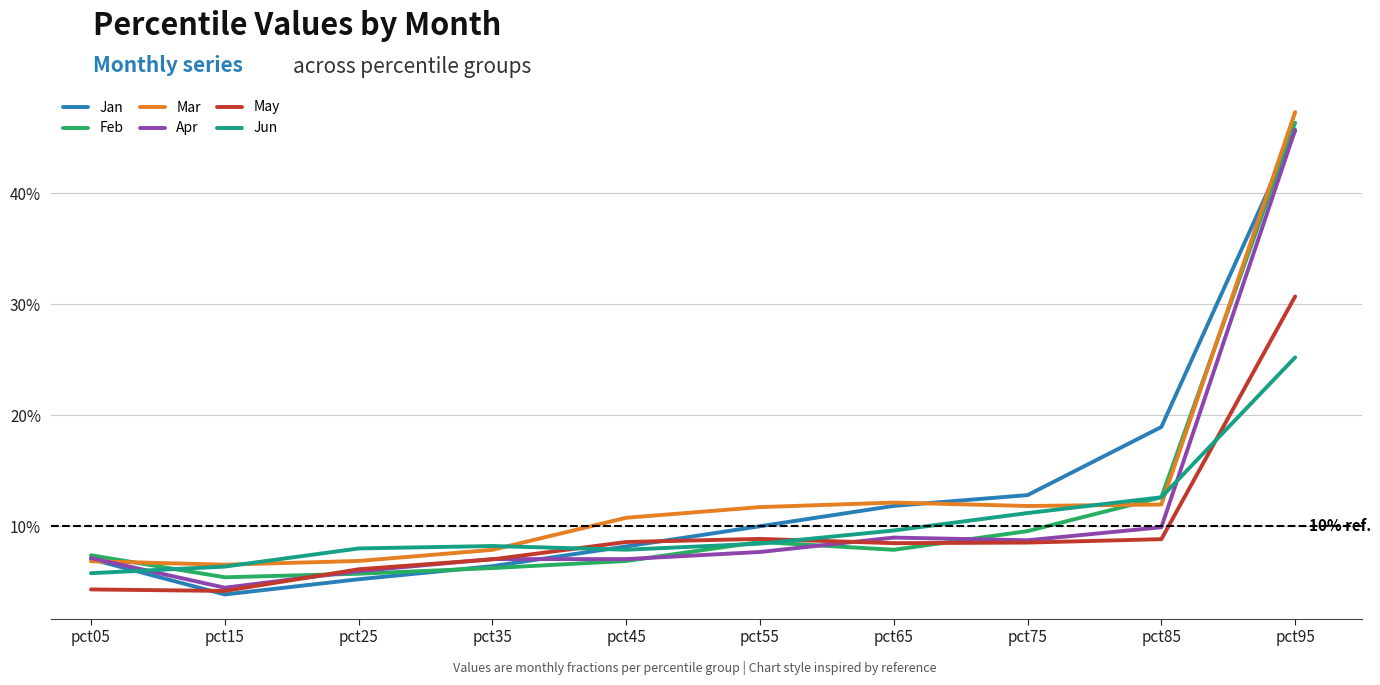

Is it true that Apr equals 0.1 at pct55?

True